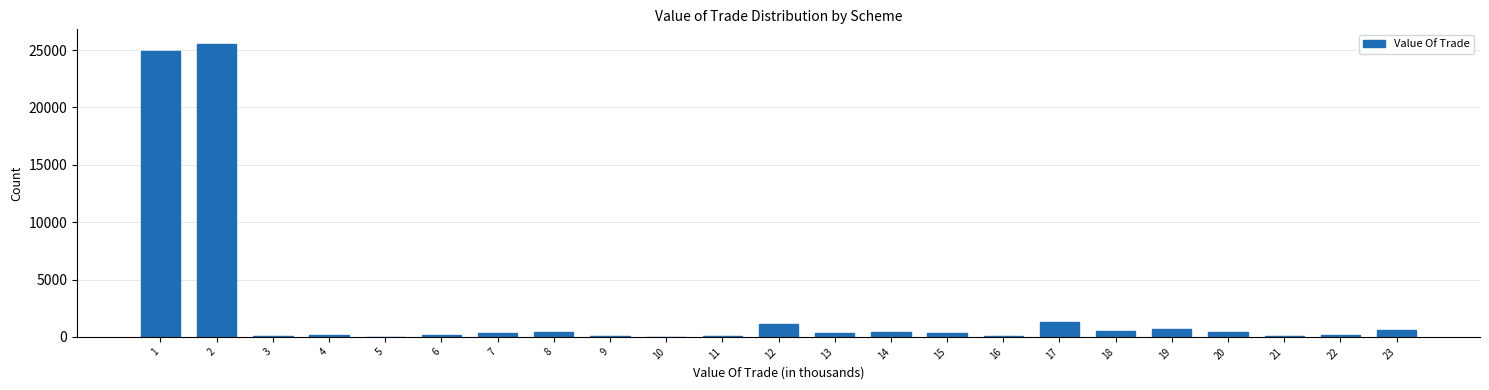

What is the maximum value shown in the chart?

25528.3